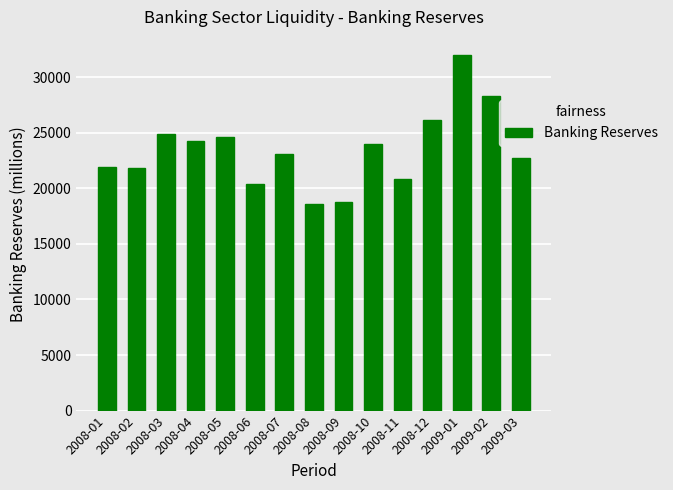

How many values exceed 23053?

8